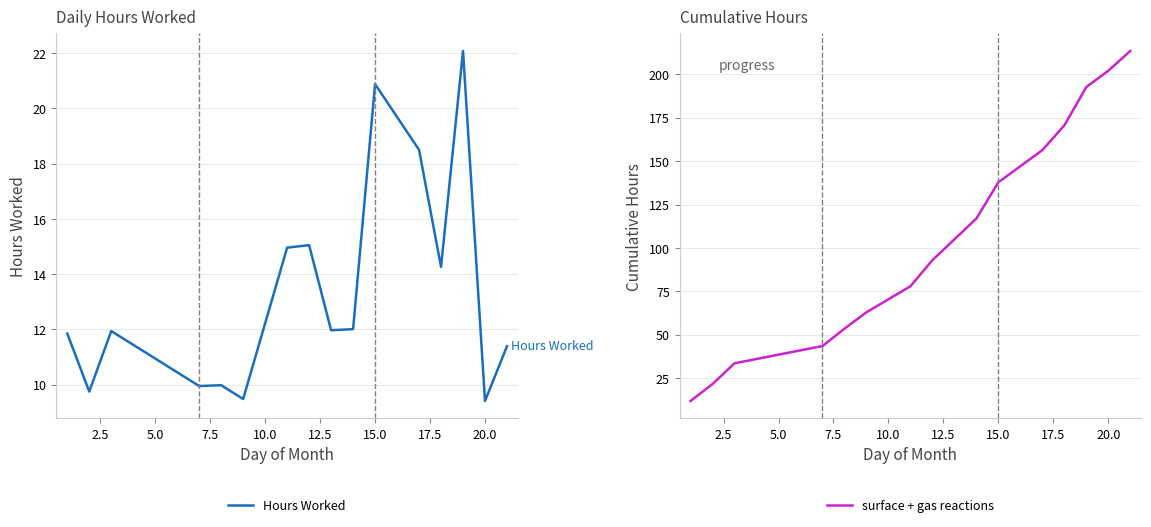

What is the difference between the maximum and minimum values in the surface + gas reactions series?

201.6